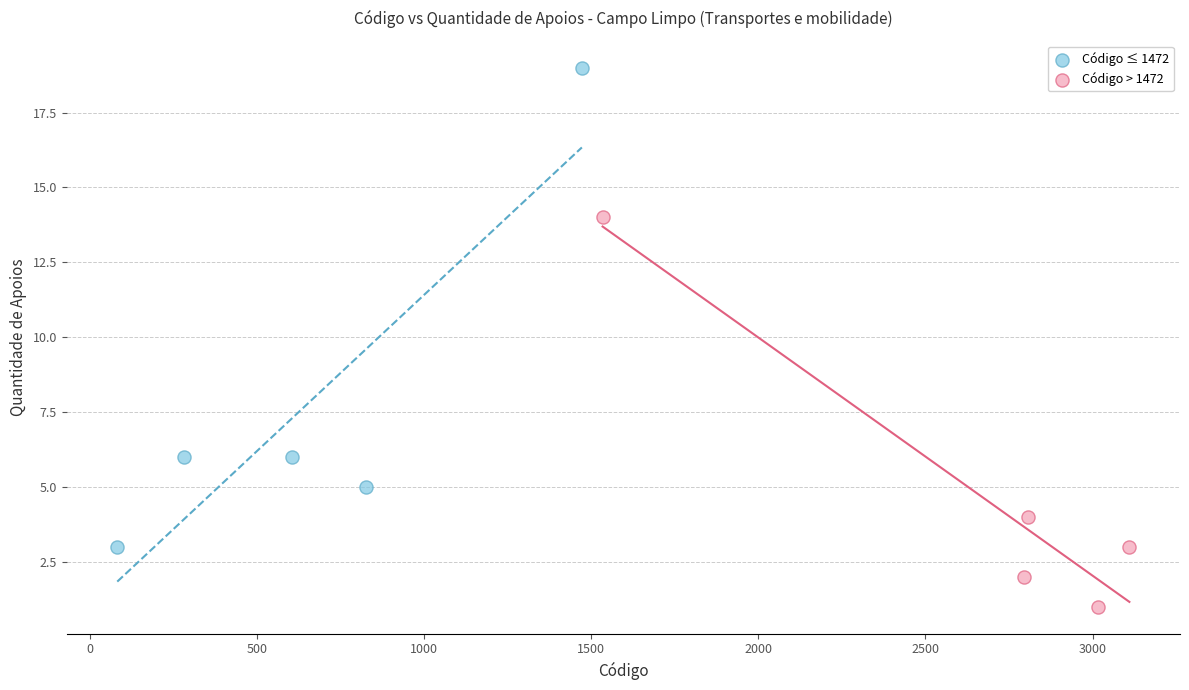

Which series reaches the maximum Y coordinate?

Código ≤ 1472